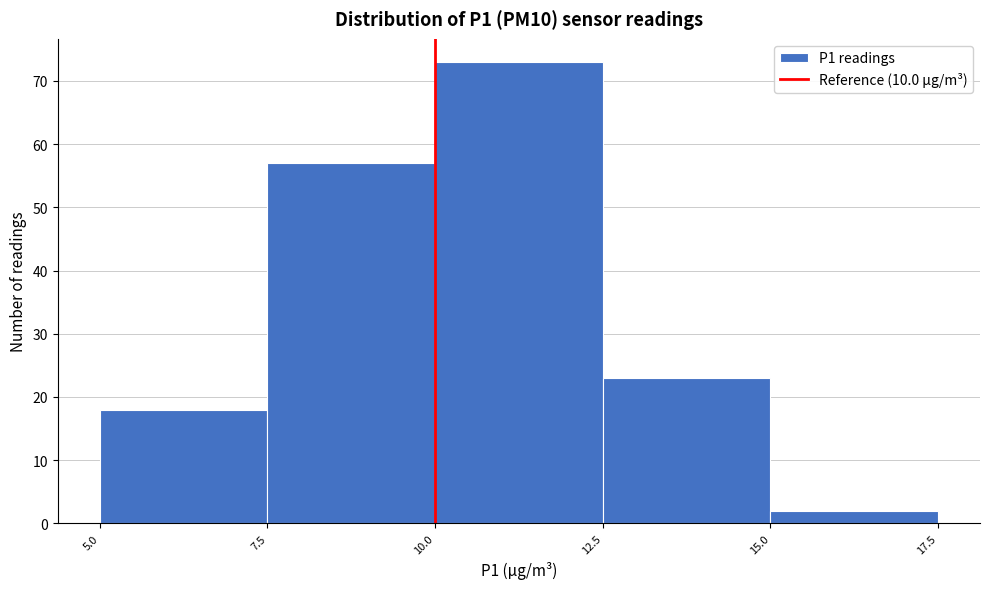

Reading left to right, transcribe this chart: for each bar, give the range it covers on the x-axis and its height. The values are not printed on the chart, so give them approximately, as read against the axis.

5.0 to 7.5: 18
7.5 to 10.0: 57
10.0 to 12.5: 73
12.5 to 15.0: 23
15.0 to 17.5: 2